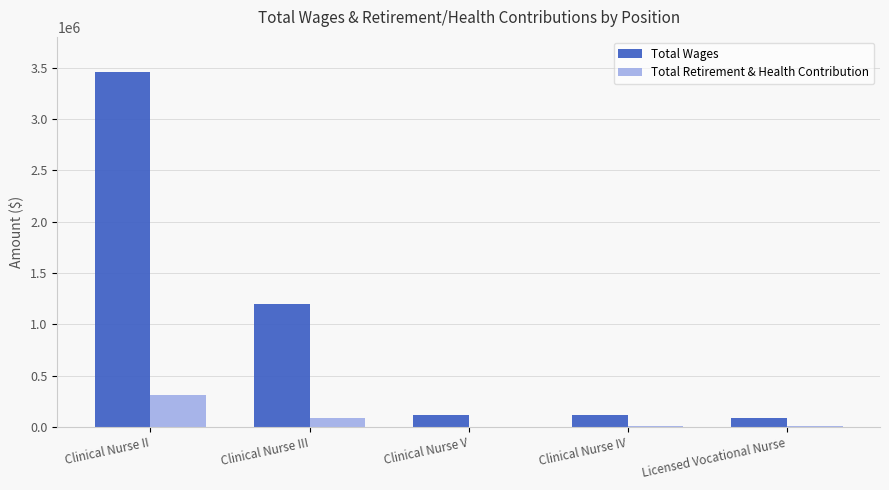

What is the total value across all series at Clinical Nurse IV?

123604